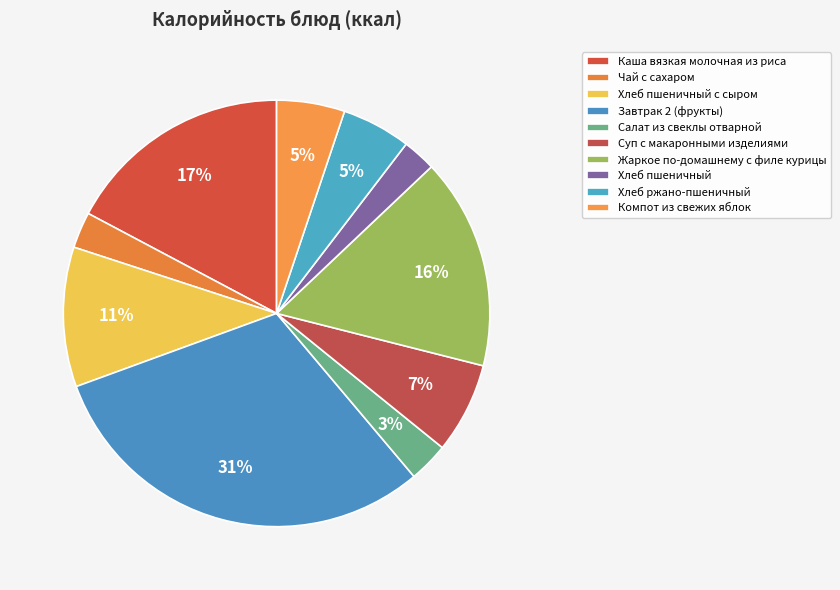

Approximately how many times larger is the value at Суп с макаронными изделиями compared to Салат из свеклы отварной?

2.3